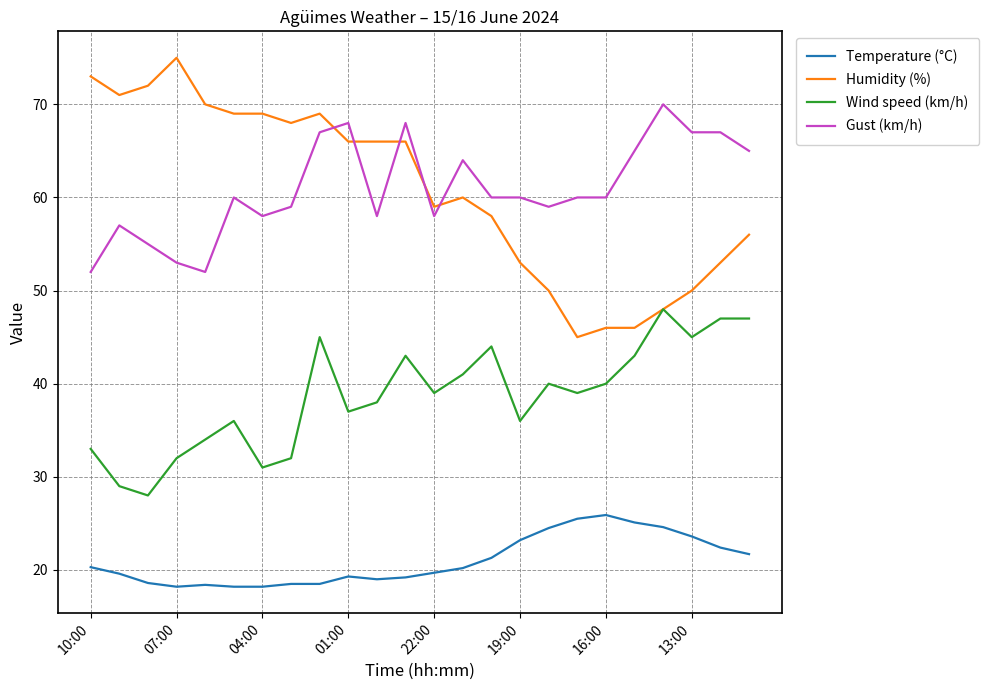

True or false: Temperature (°C) and Wind speed (km/h) cross at least once.

False